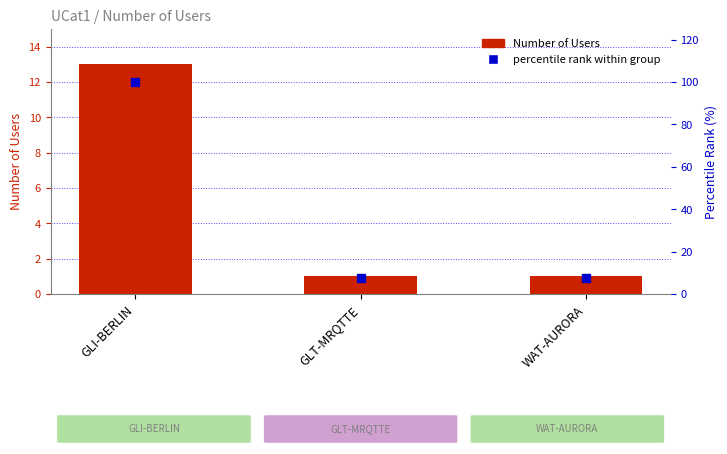

Is the value of percentile rank within group at GLI-BERLIN greater than the value of Number of Users at GLI-BERLIN?

Yes